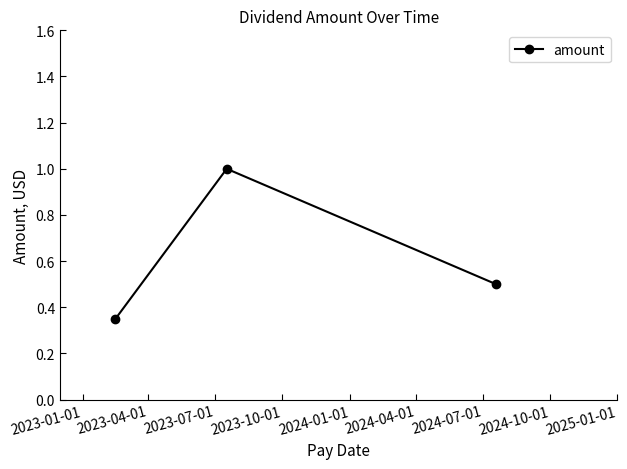

What is the sum of all values?

1.9